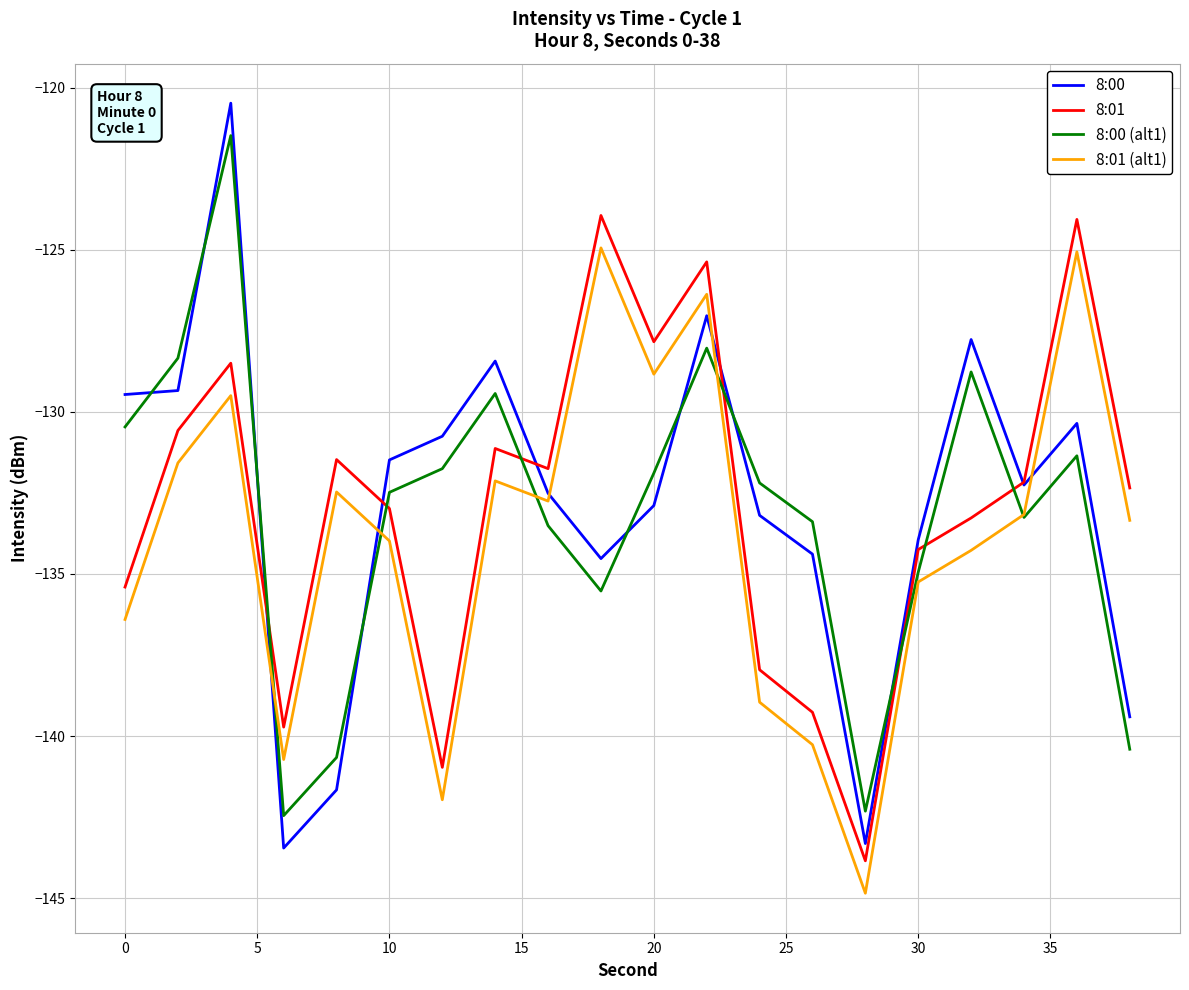

Which series has the widest spread of values?

8:00